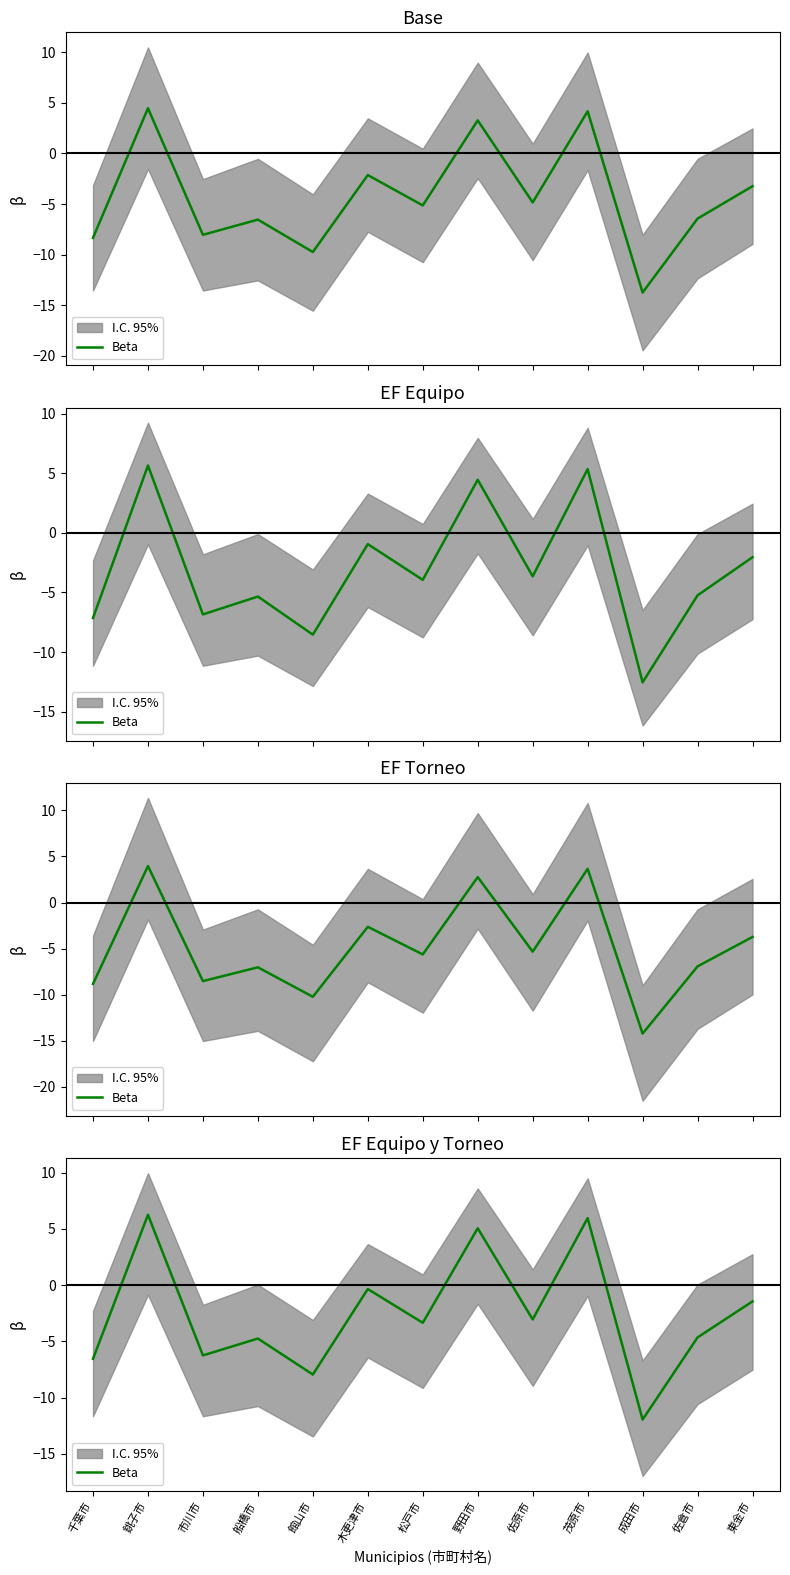

What position from the right is 佐原市?

5